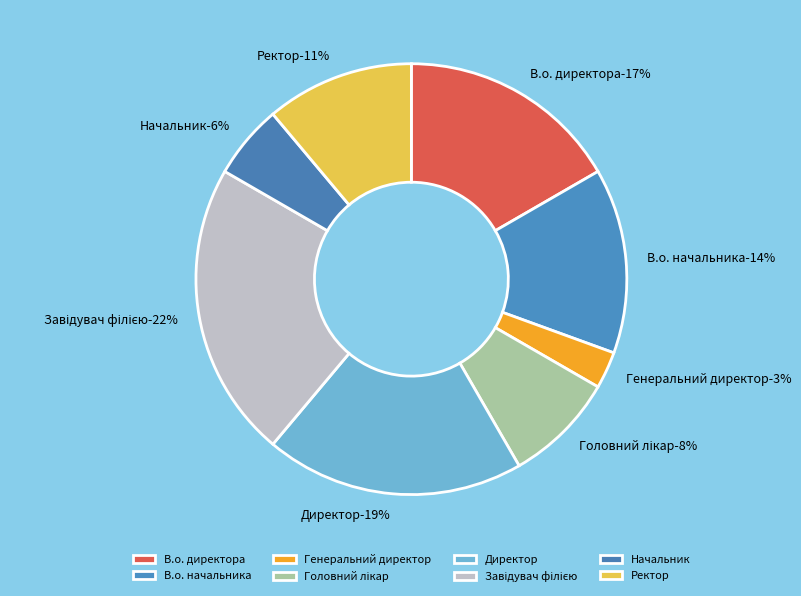

Between Генеральний директор and В.о. начальника, which is larger?

В.о. начальника